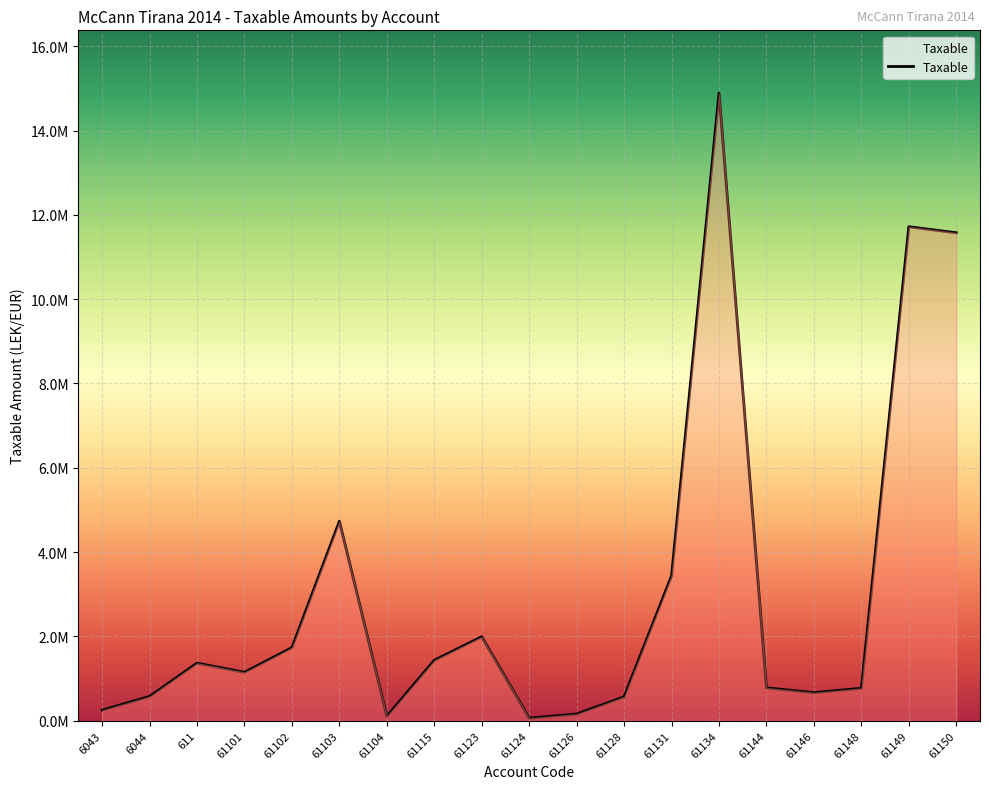

Reading right to left, list all the values displayed in this chart.

11574631.1	11717876.6	769080.9	666085.5	779642.1	14887859.8	3437988.5	567460.5	157990.0	61813.2	1991862.2	1433753.2	105900.0	4731146.9	1735151.5	1149043.7	1366068.5	575296.9	250227.1